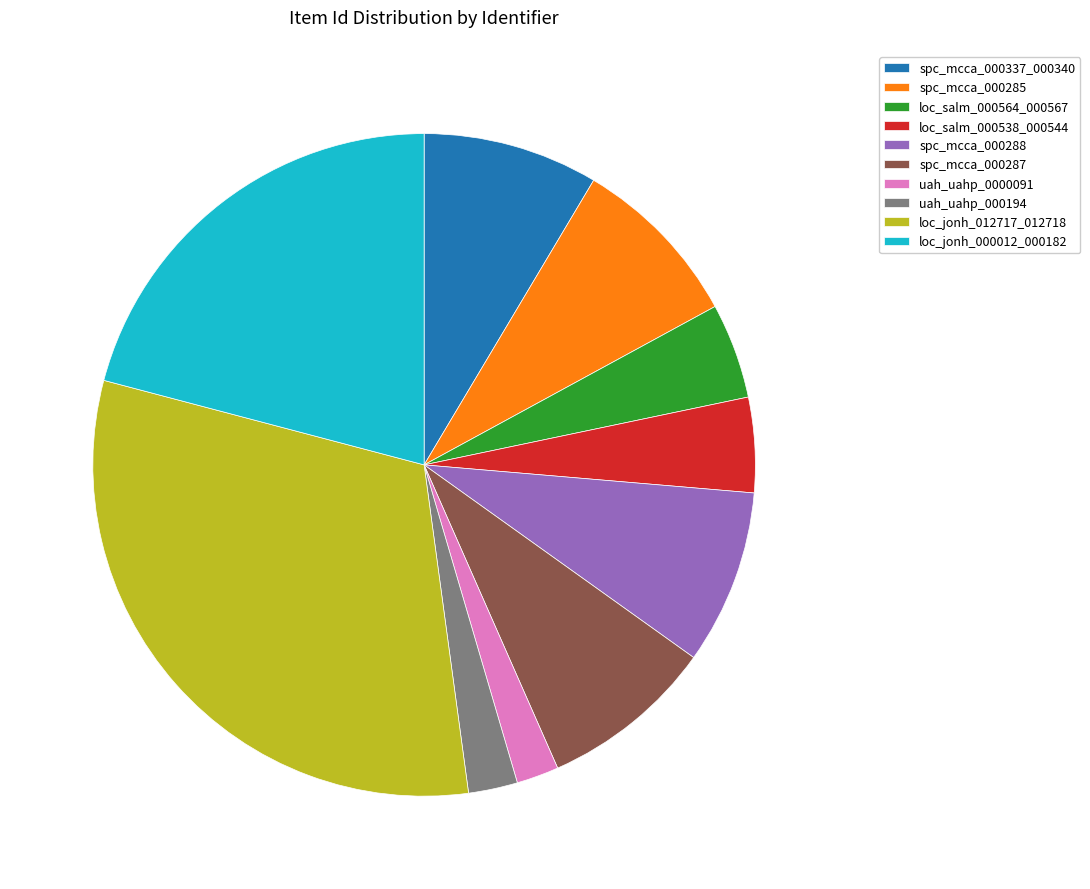

How many slices are in this pie chart?

10